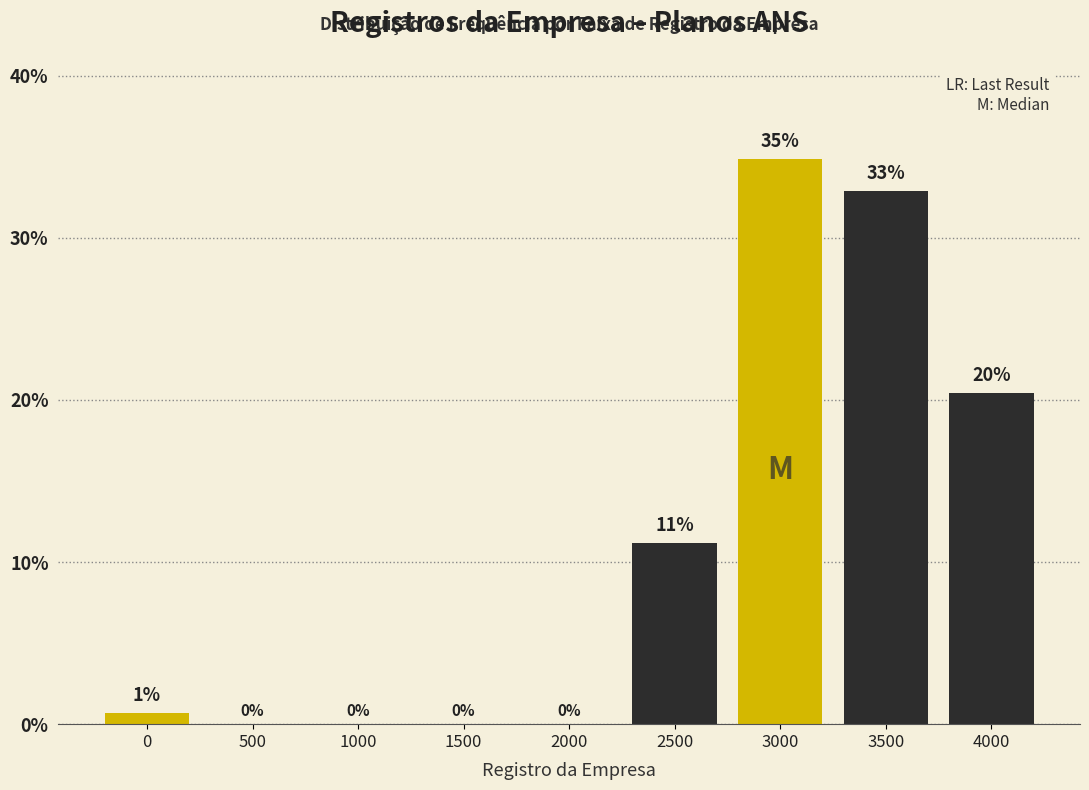

The value at 1500 is -23.4. True or false?

False